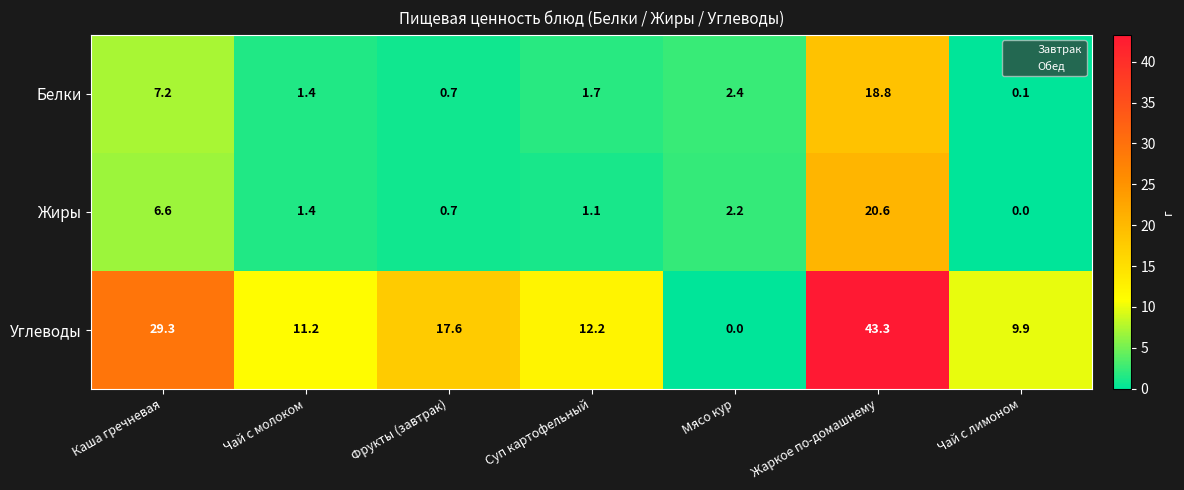

Where does the Углеводы series first go above 12?

Каша гречневая